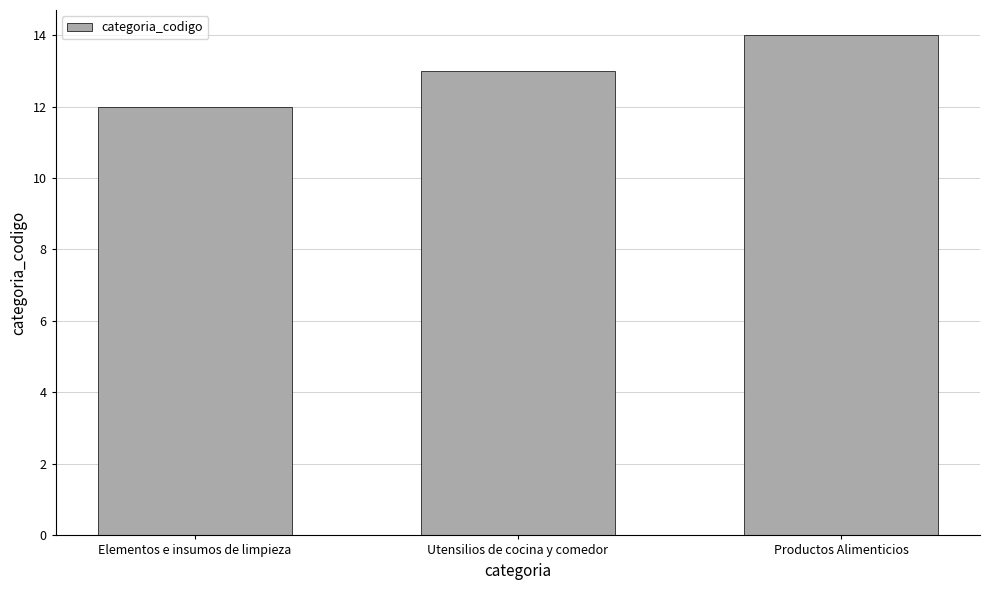

What is the sum of the values at Productos Alimenticios and Utensilios de cocina y comedor?

27